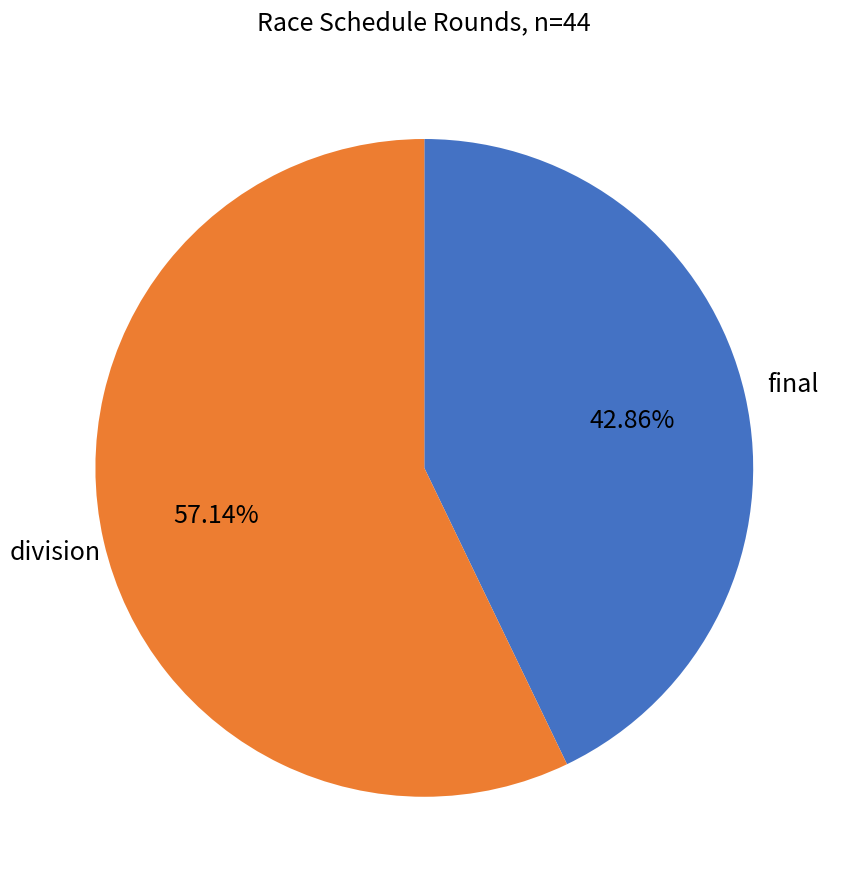

Does any single category account for the majority?

Yes